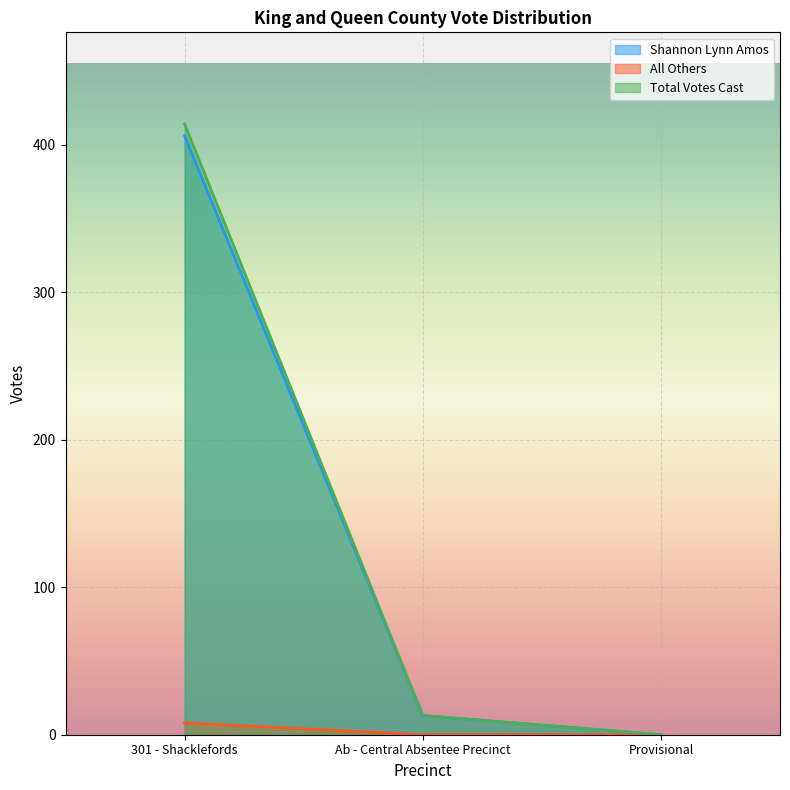

Does the chart display data point markers on the line(s)?

No